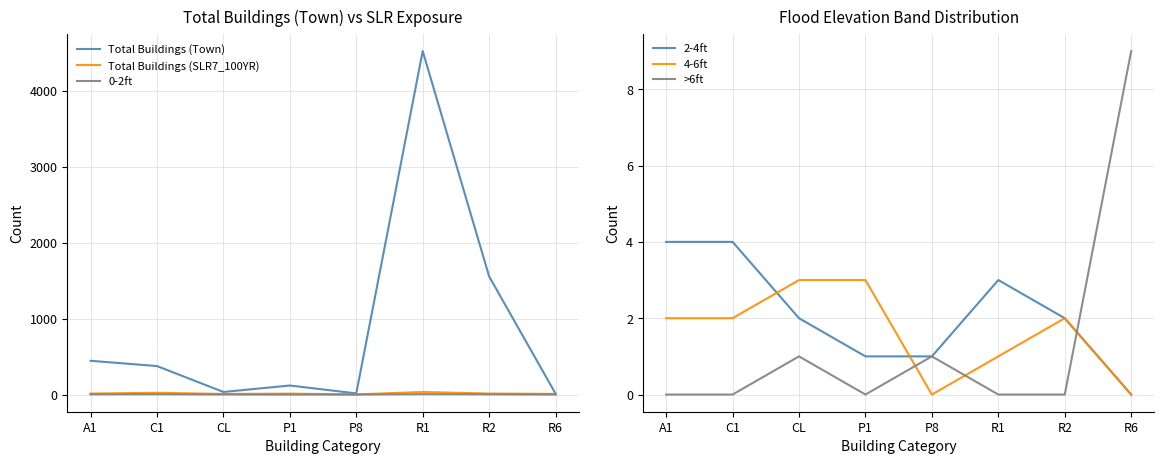

What position from the left is A1?

1